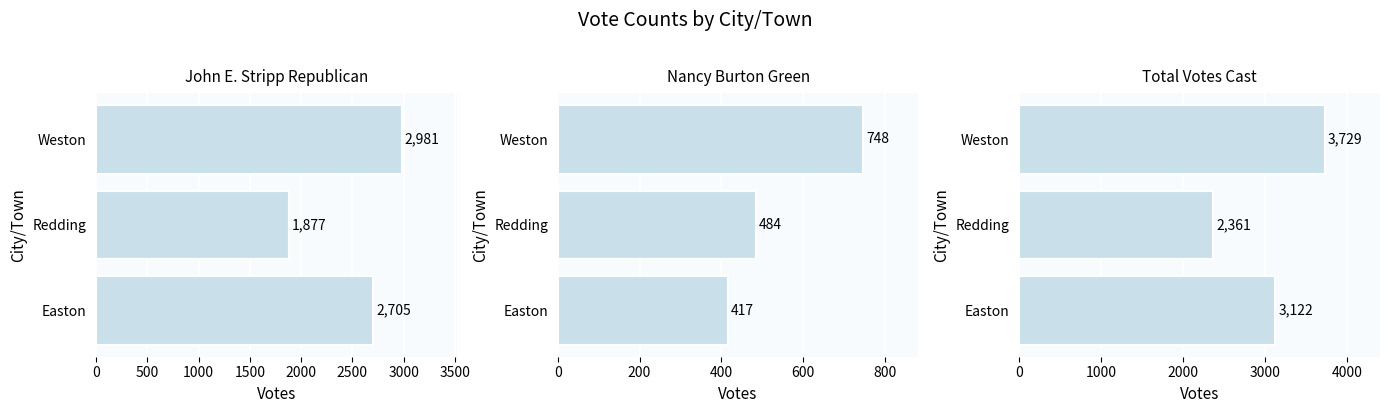

What is the value of the Total Votes Cast bar at the 2nd from the left?

2361